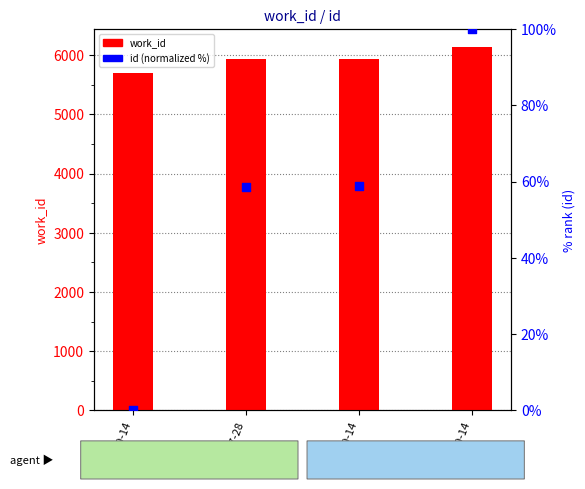

At which category is the sum across all series the highest?

2009-09-14